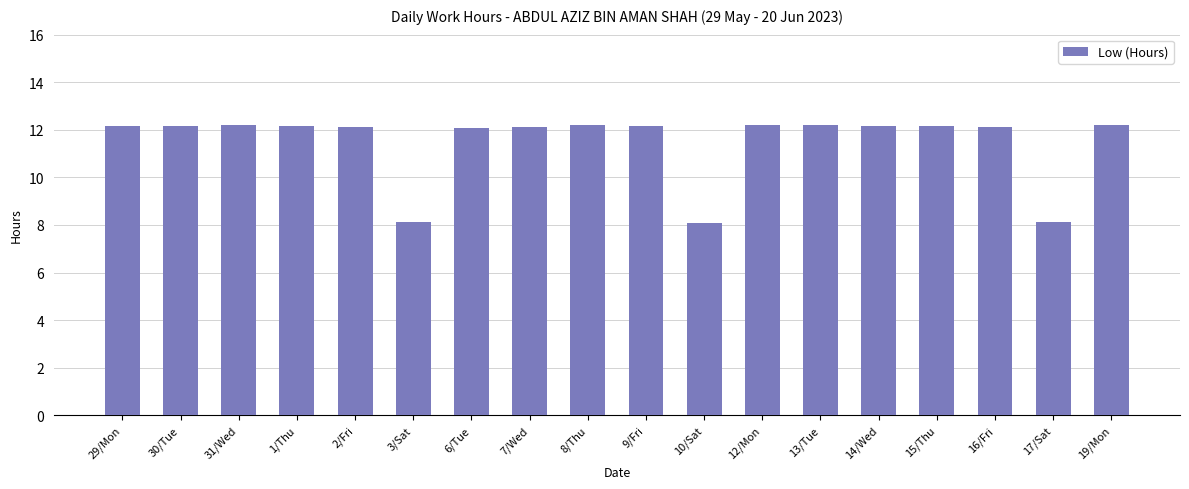

How many data points are less than 12?

3